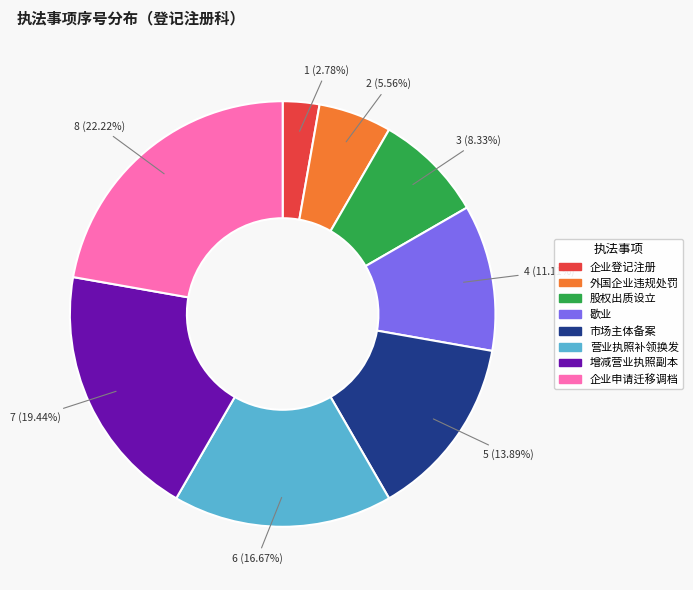

To the nearest percent, what is the difference between the largest and smallest slice percentages?

19%